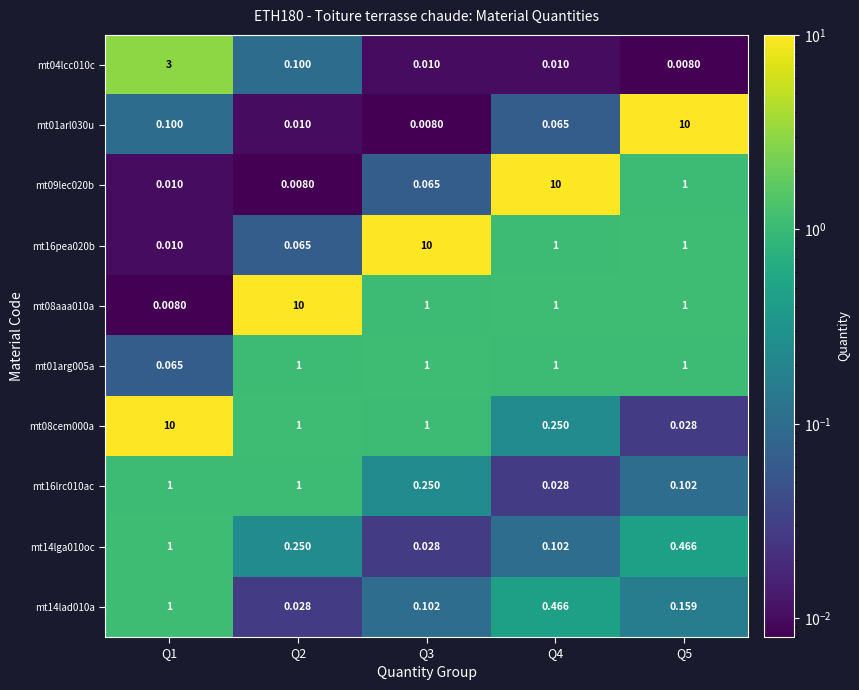

Which series has the largest total across all categories?

mt08aaa010a